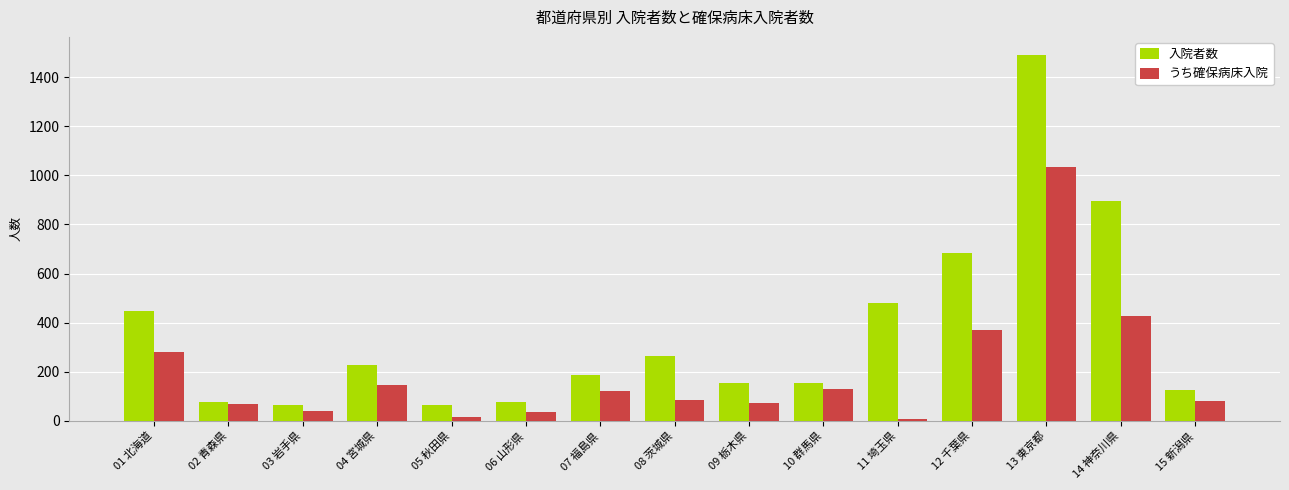

Which label corresponds to the largest value in the chart?

13 東京都